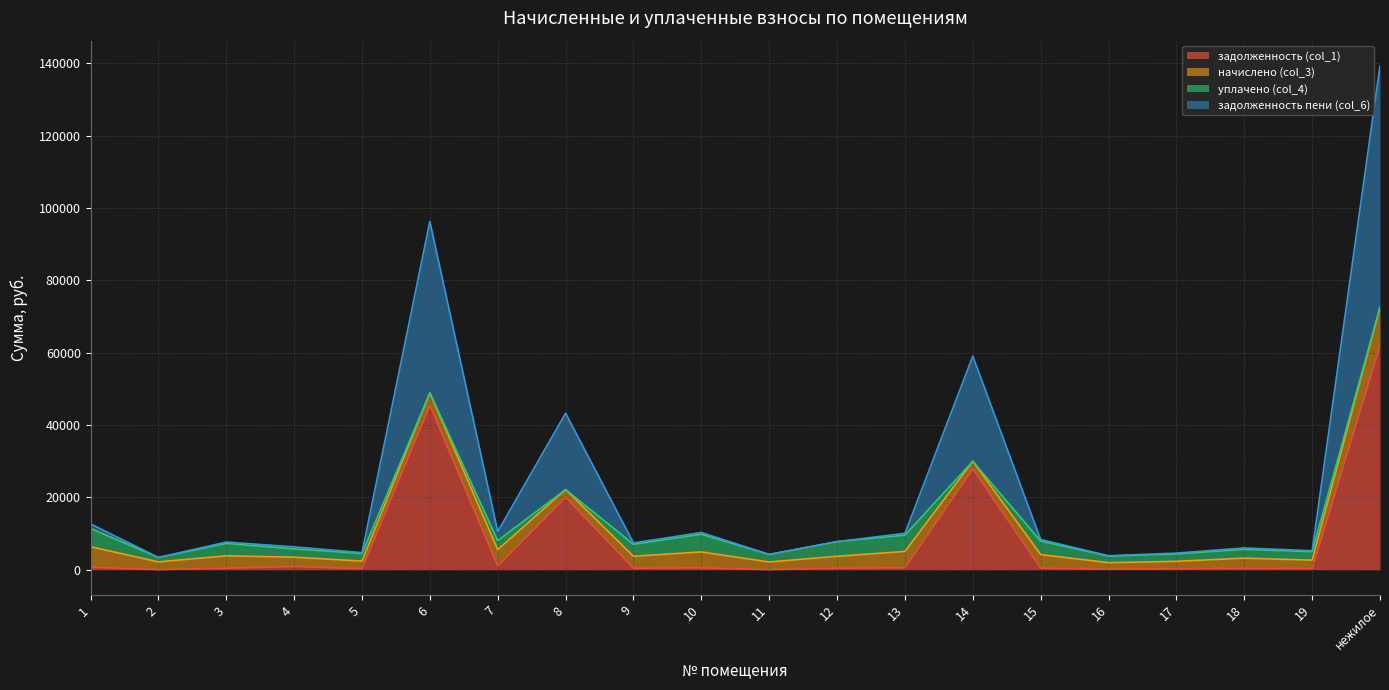

Read the задолженность пени (col_6) value at 14.

59020.4